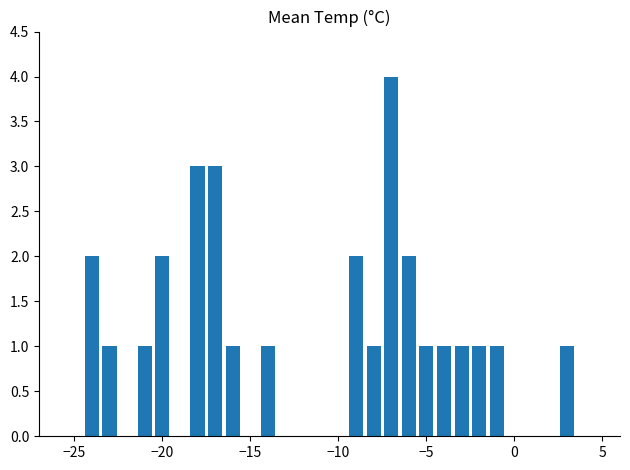

What is the sum of all values?

29